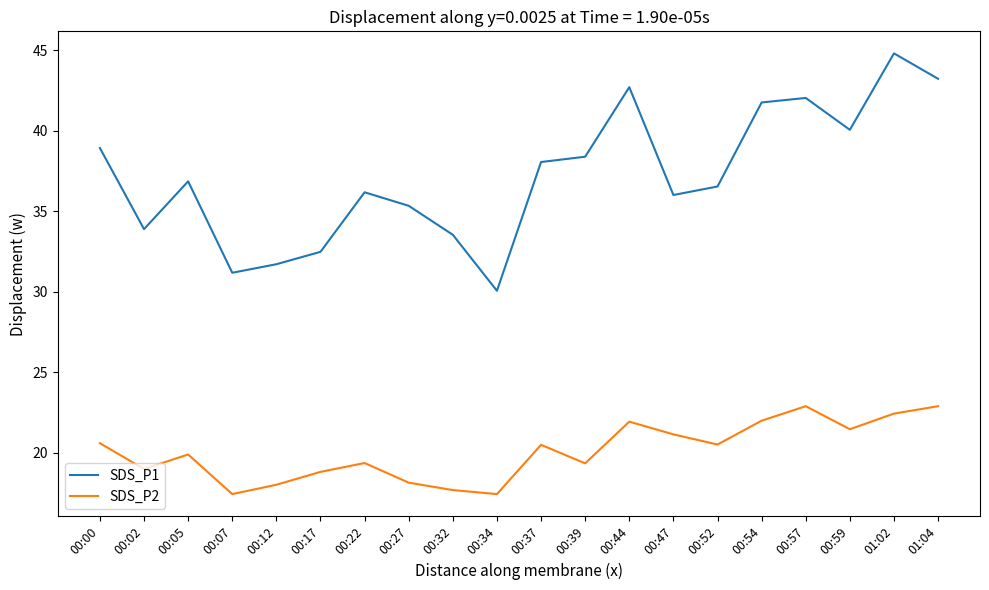

Does the chart have visible grid lines?

No